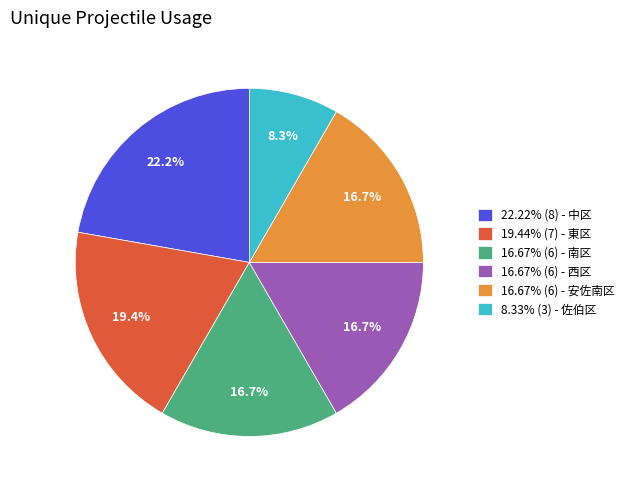

Is 22.22% (8) - 中区 the majority of the pie?

No